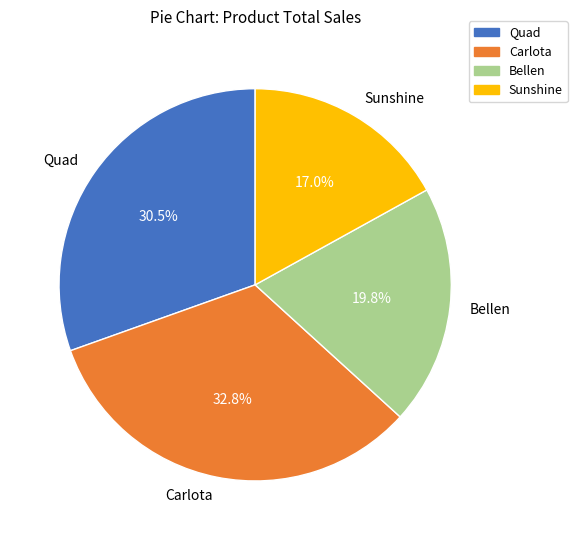

To the nearest percent, what is the average slice percentage?

25%